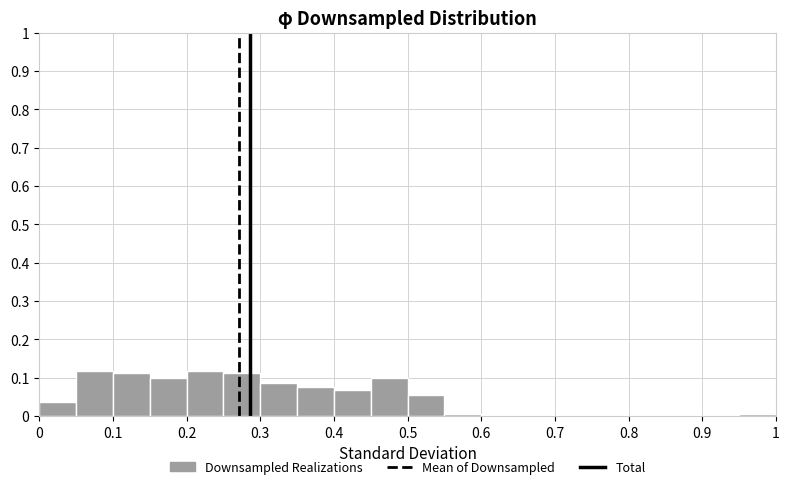

What is the height of the bar covering 0.40 to 0.45 on the x-axis? The values are not printed on the chart, so give them approximately, as read against the axis.

0.07